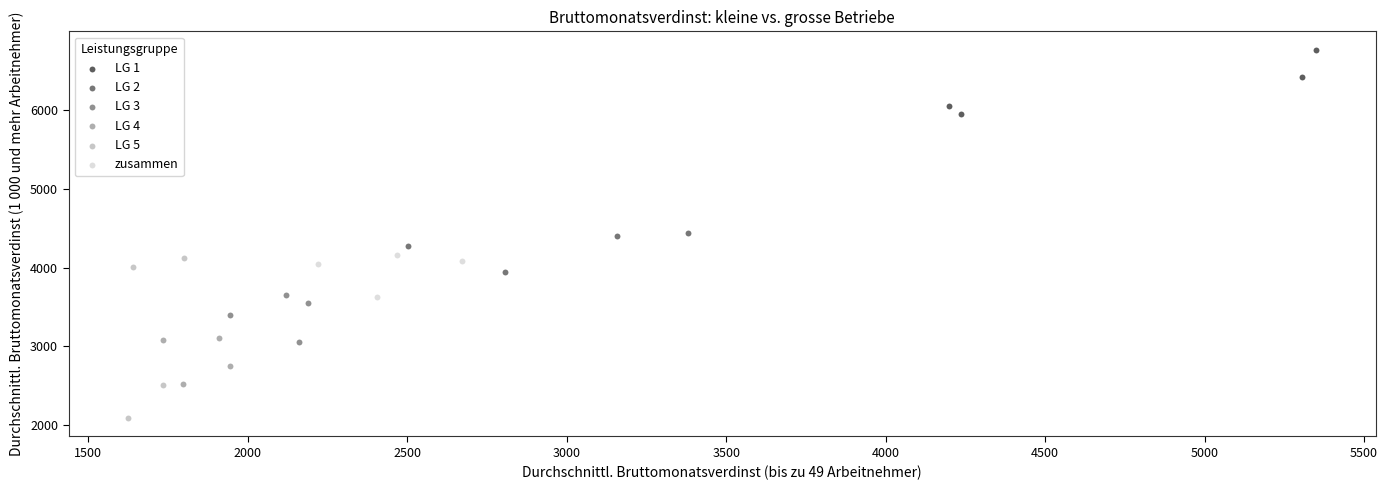

Which series has the largest Y range (max minus min)?

LG 5